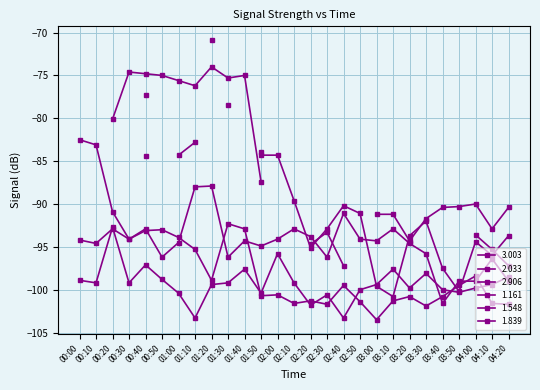

Between 01:10 and 02:10, which series saw the biggest shift?

2.906